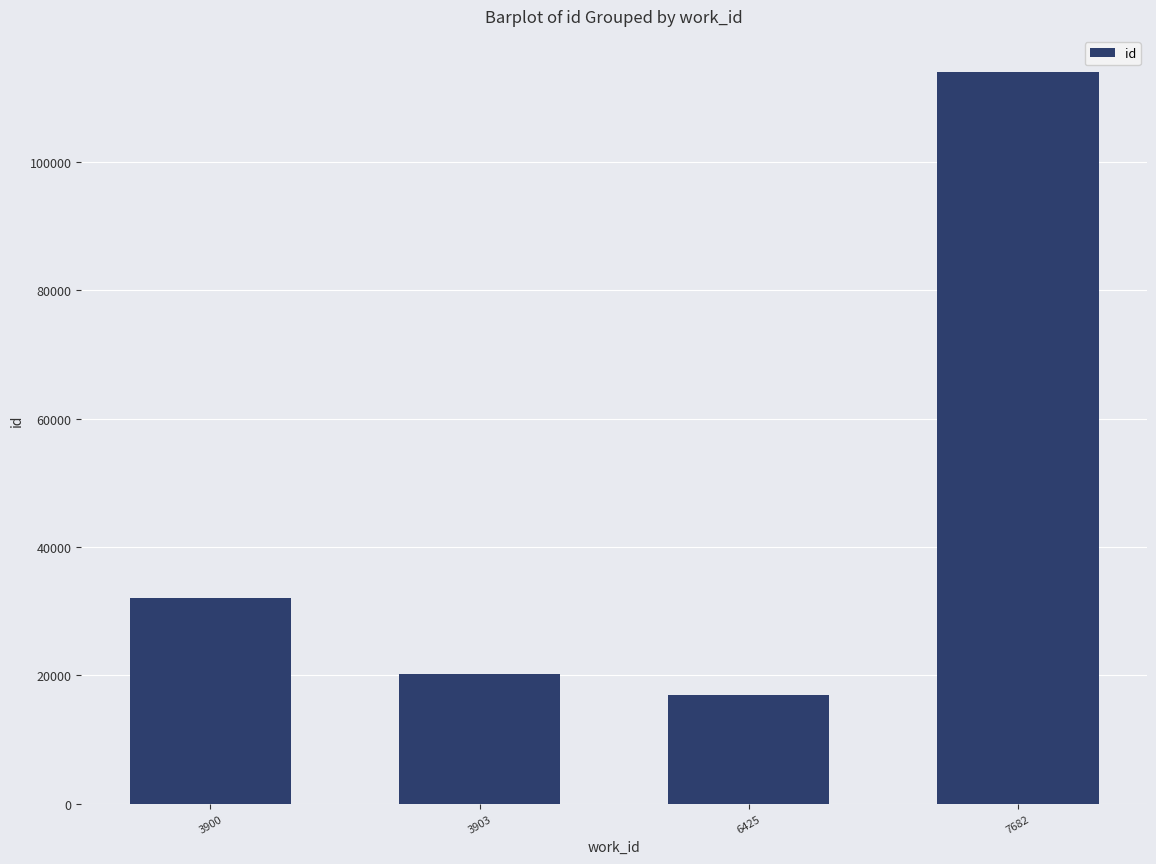

Between 7682 and 3900, which is larger?

7682